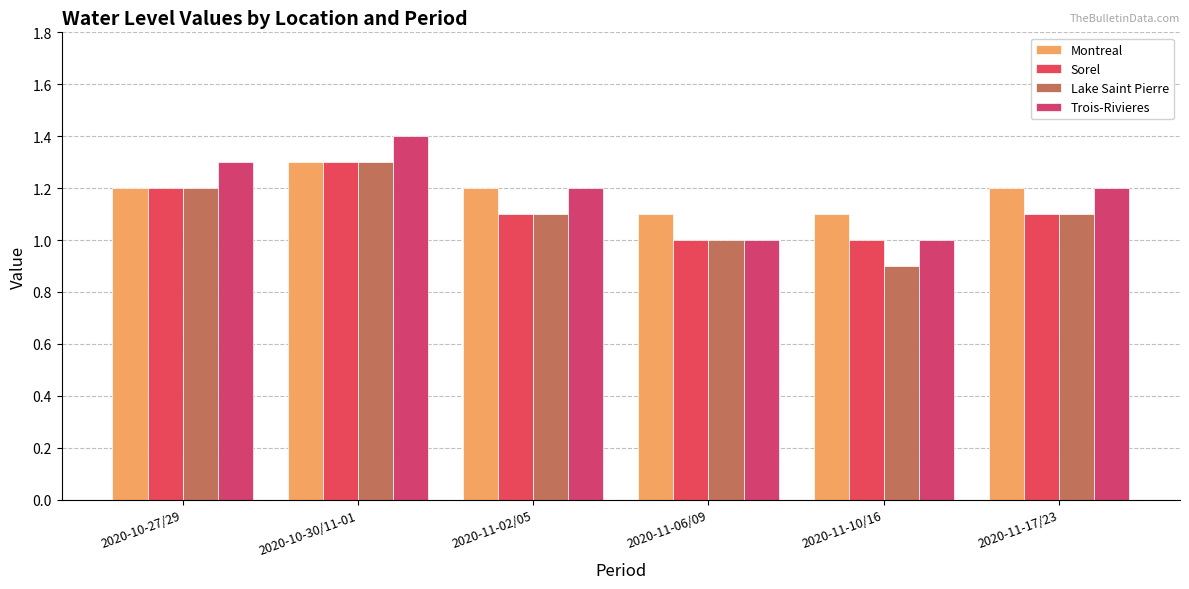

What is the spread (max minus min) of values at 2020-11-10/16?

0.2